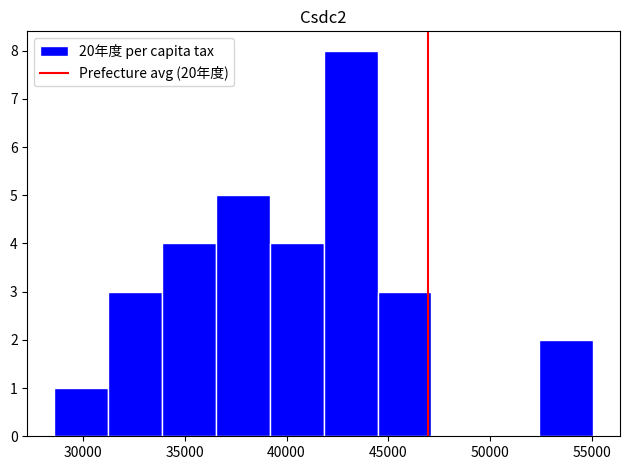

Reading left to right, list every bar in this chart as the range it spans on the x-axis followed by its height. Neither the bar edges nor the heights are printed on the chart, so give them approximately, as read against the axes.

28500 to 31000: 1
31000 to 34000: 3
34000 to 36500: 4
36500 to 39000: 5
39000 to 42000: 4
42000 to 44500: 8
44500 to 47000: 3
47000 to 50000: 0
50000 to 52500: 0
52500 to 55000: 2